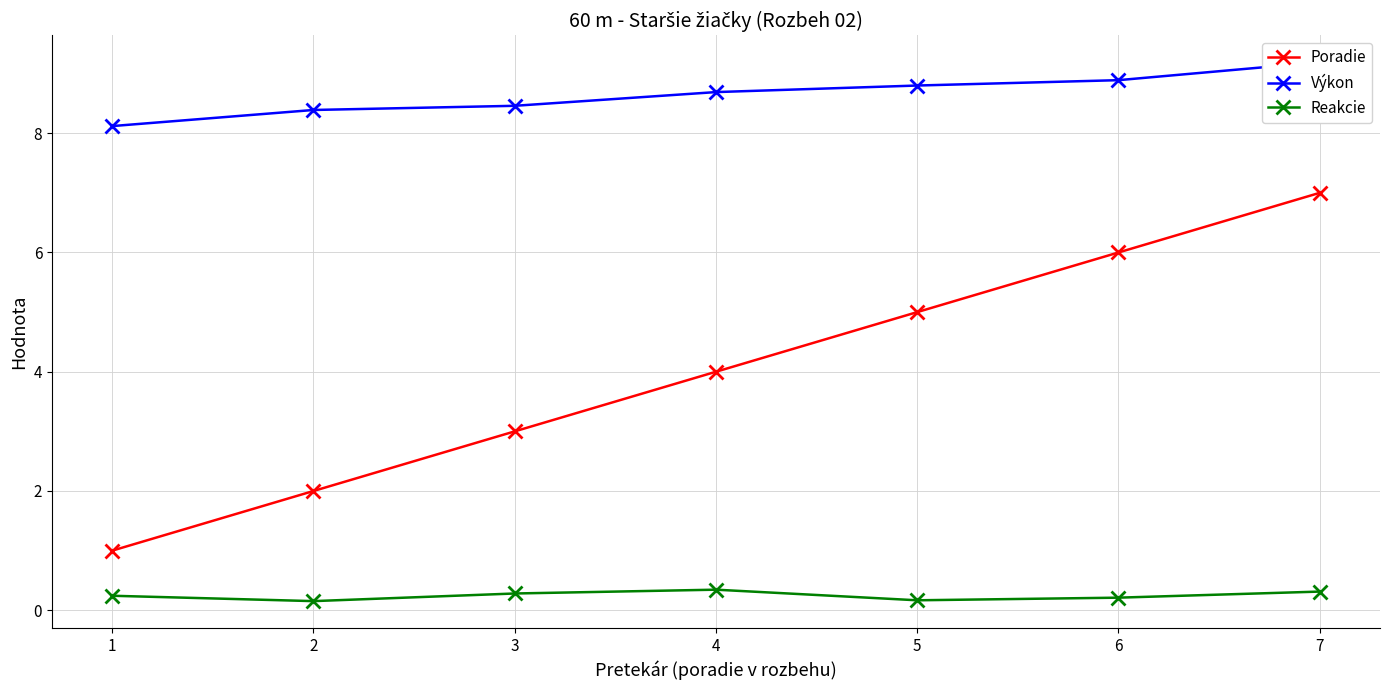

What is the average value of the Poradie series?

4.0